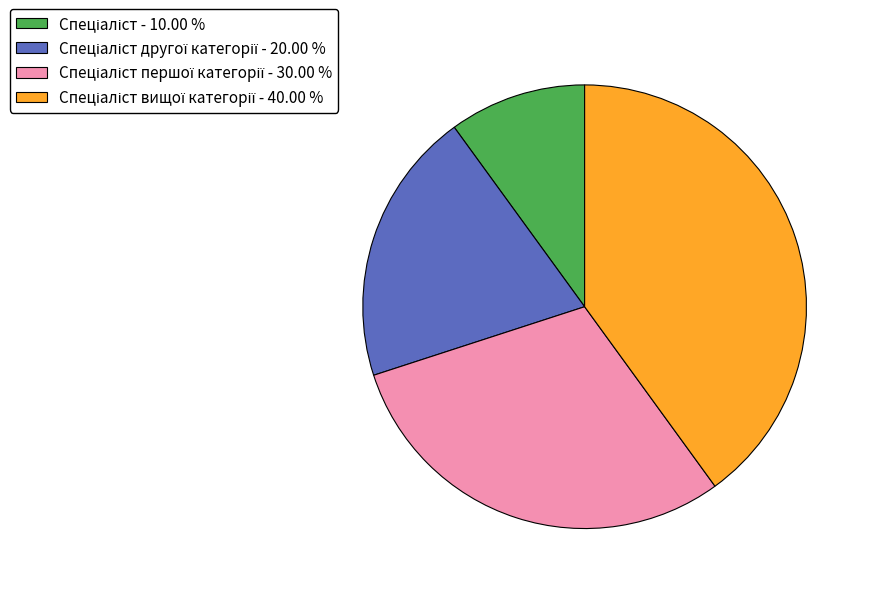

Count the number of slices in the pie.

4